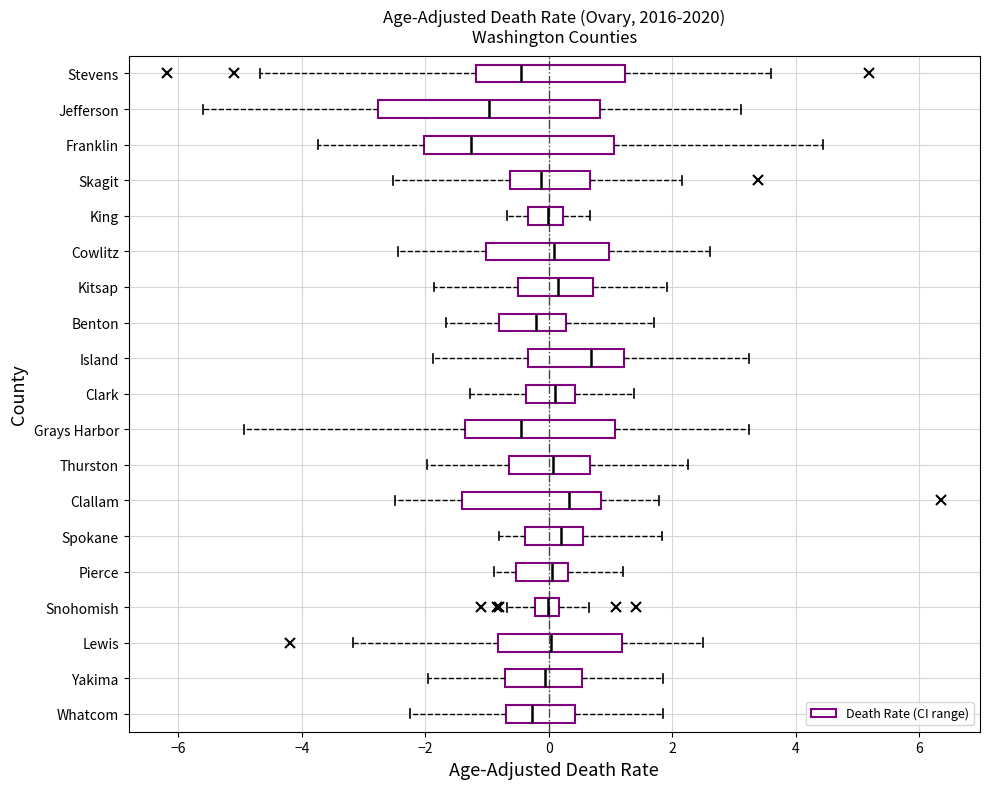

Where is the right edge of the box for Stevens on the x-axis? The values are not printed on the chart, so give them approximately, as read against the axis.

1.2